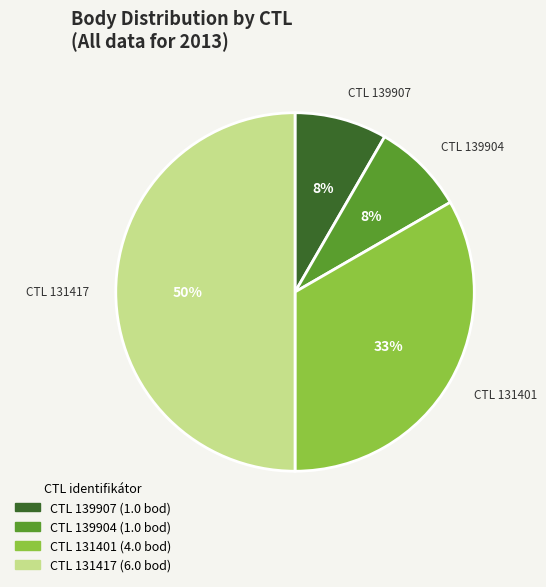

To the nearest percent, what is the average slice percentage?

25%